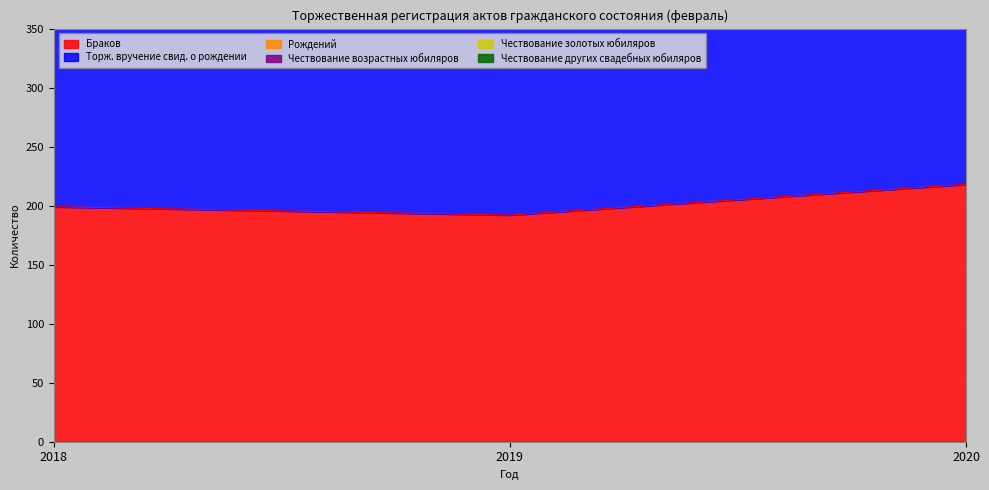

What is the sum of the Чествование возрастных юбиляров values at 2019 and 2020?

38